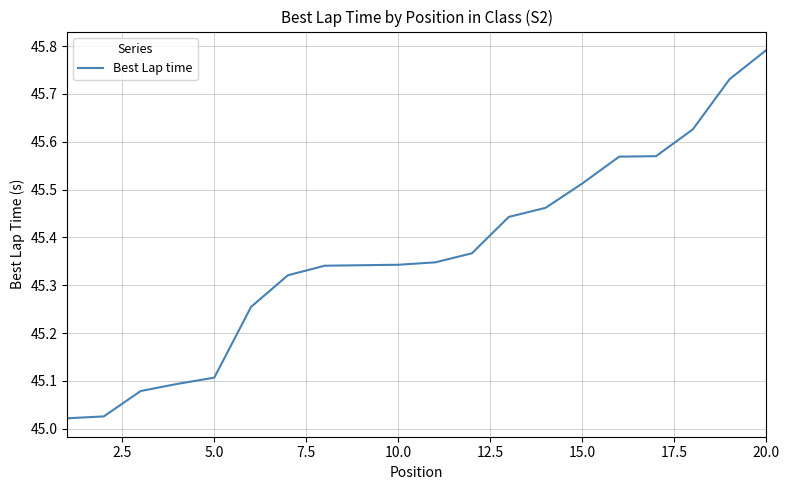

What is the difference between the maximum and minimum values?

0.8